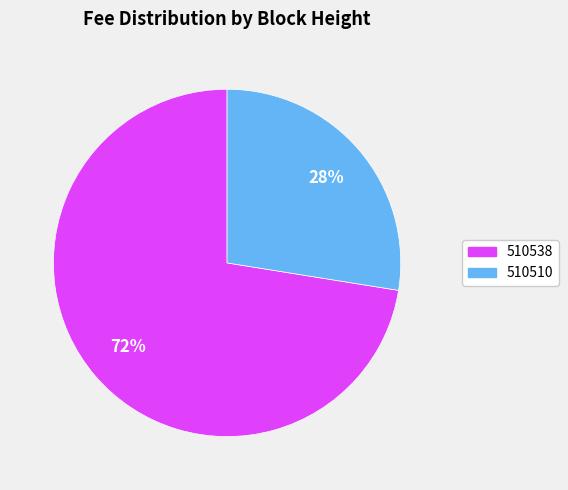

What is the largest slice in the pie chart?

510538